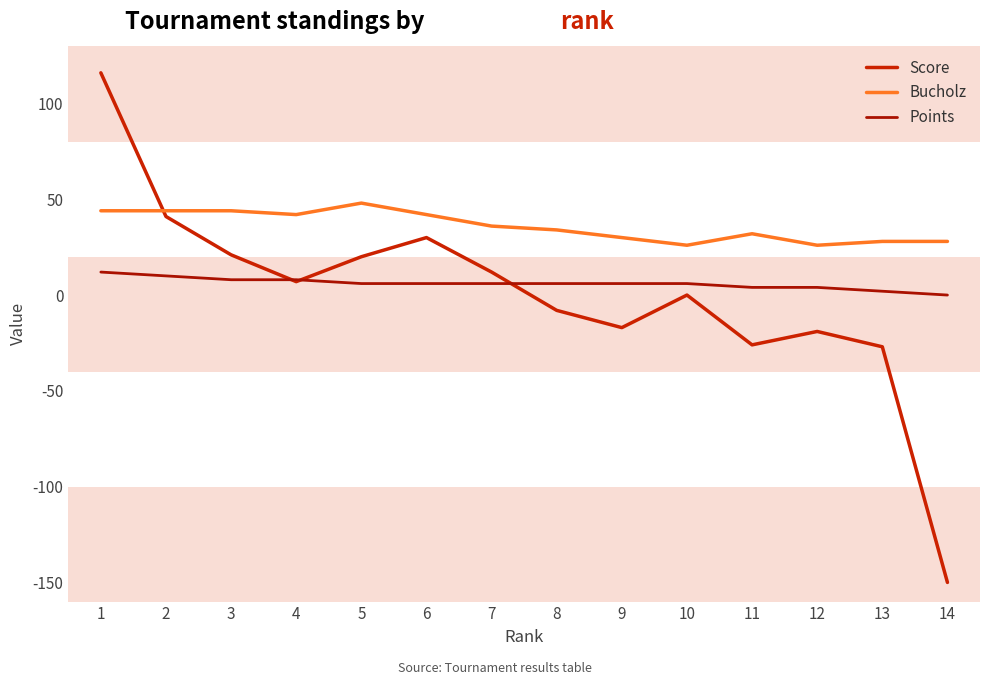

What is the average value of the Bucholz series?

36